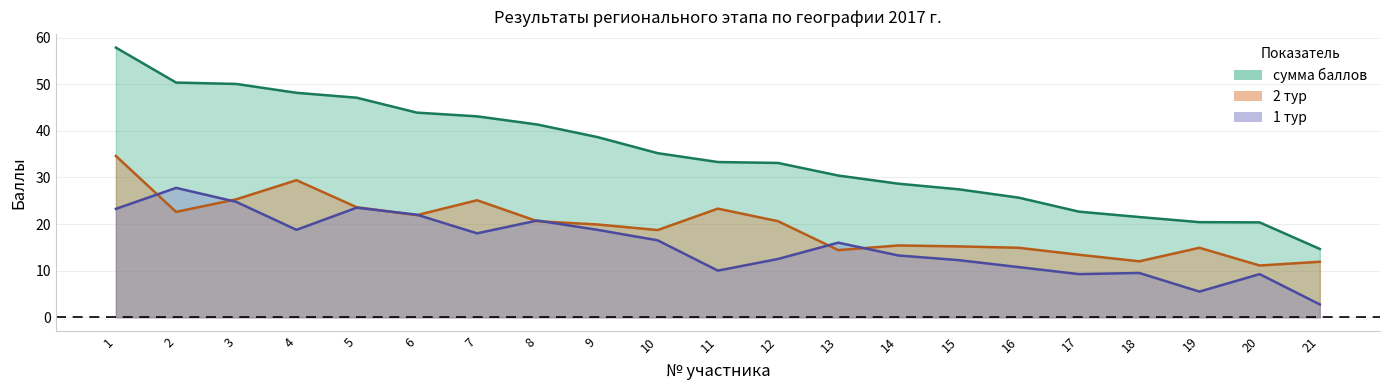

Is it true that 1 тур equals 9.5 at 18?

True